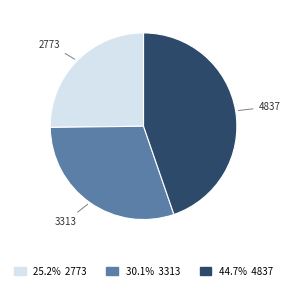

Is the sum of 3313 and 4837 greater than half?

Yes